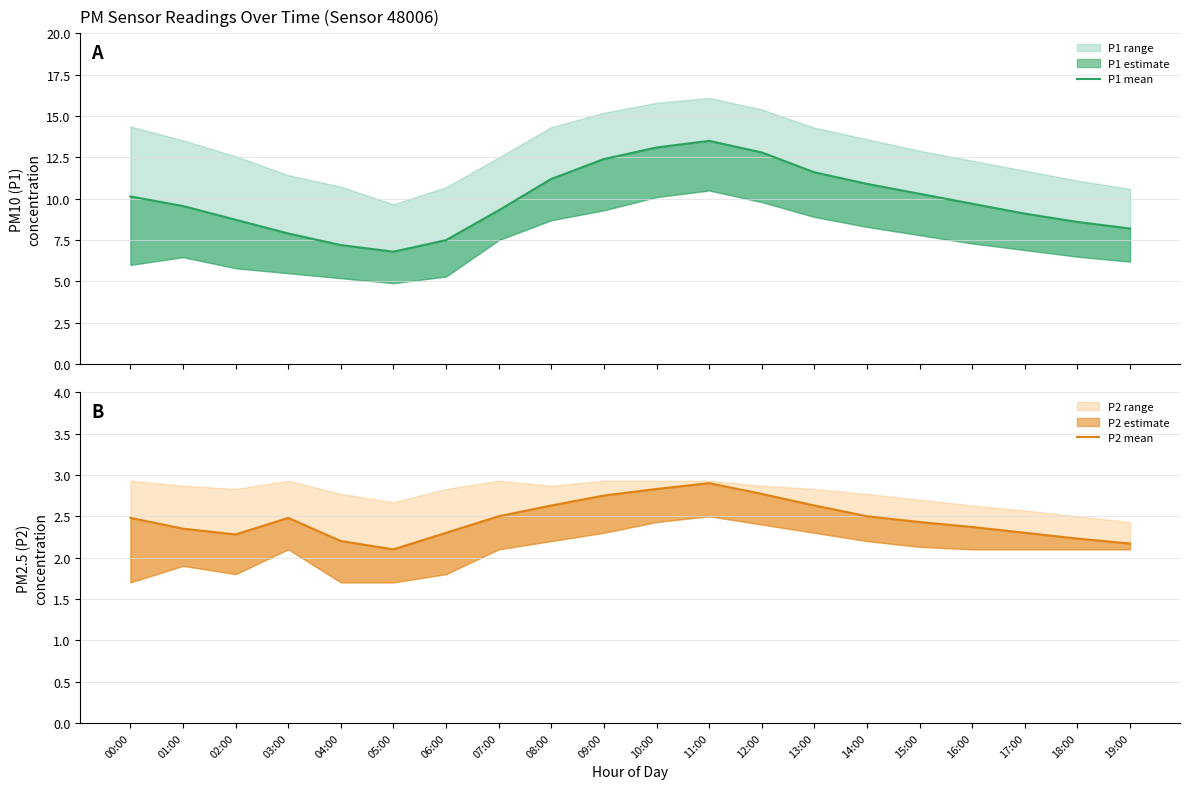

What is the value of the P2 mean point at the 2nd from the left?

2.4